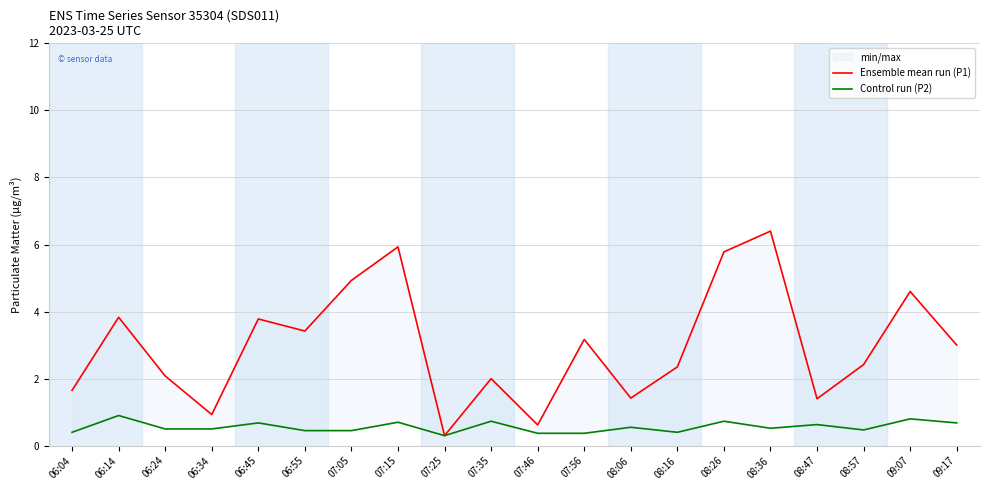

What is the sum of the Ensemble mean run (P1) values at 07:46 and 07:05?

5.5